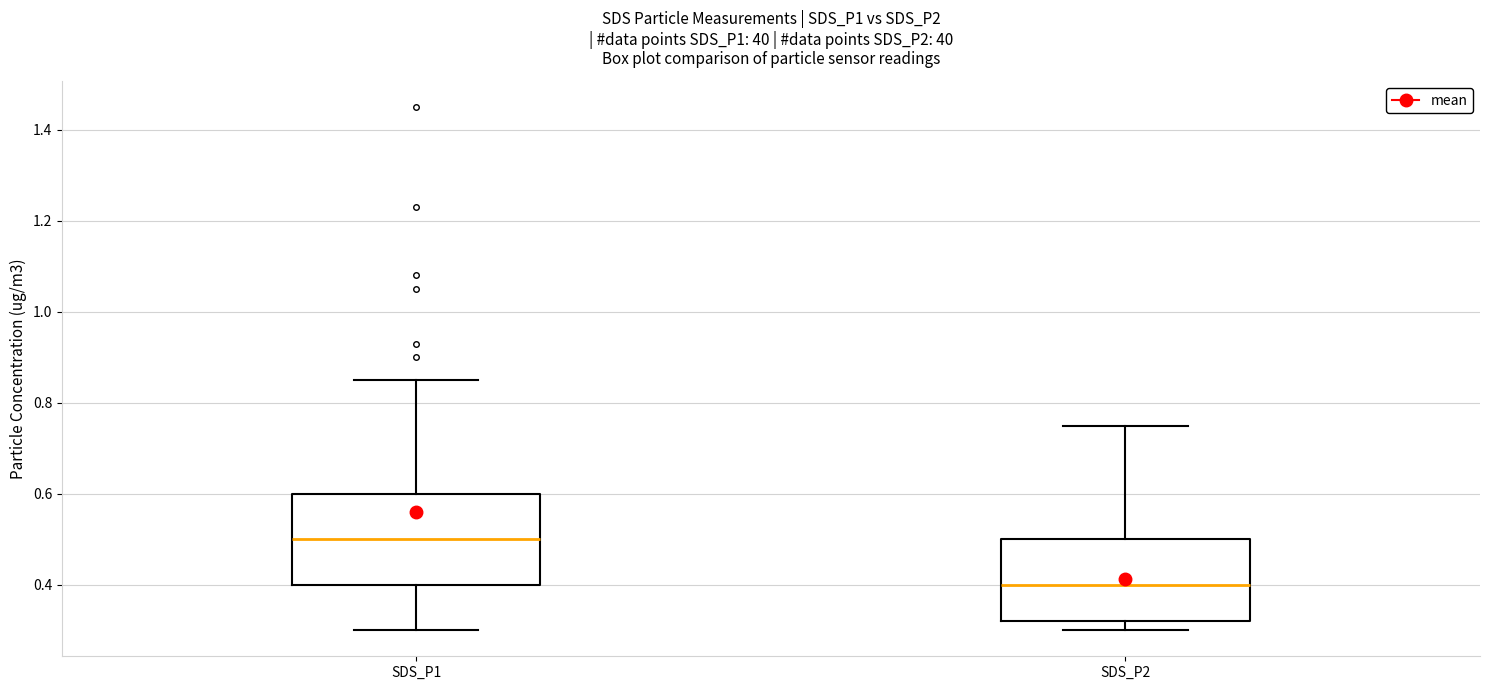

Where is the upper edge of the box for SDS_P1 on the y-axis? The values are not printed on the chart, so give them approximately, as read against the axis.

0.60